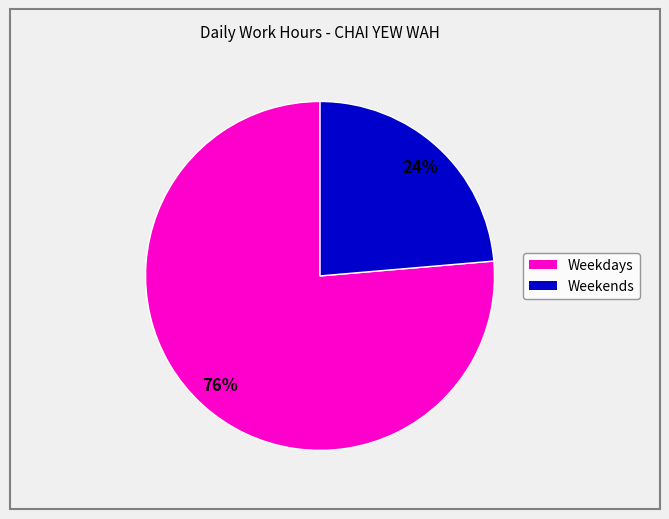

Is there any slice that represents more than half of the pie?

Yes